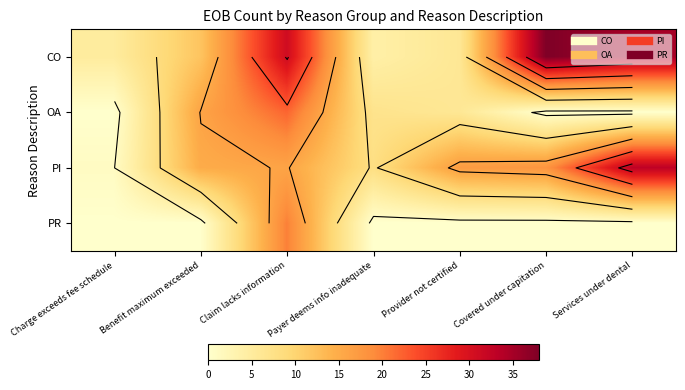

The value of CO at Provider not certified is 4. True or false?

False